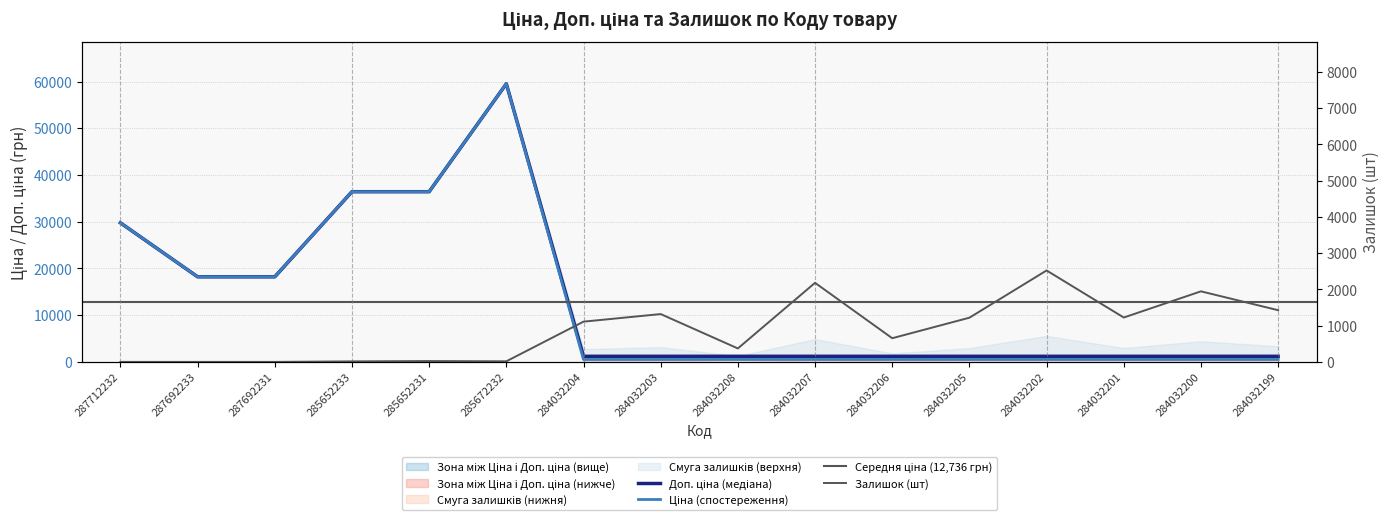

What is the difference between the maximum and minimum values in the Доп. ціна series?

58326.0